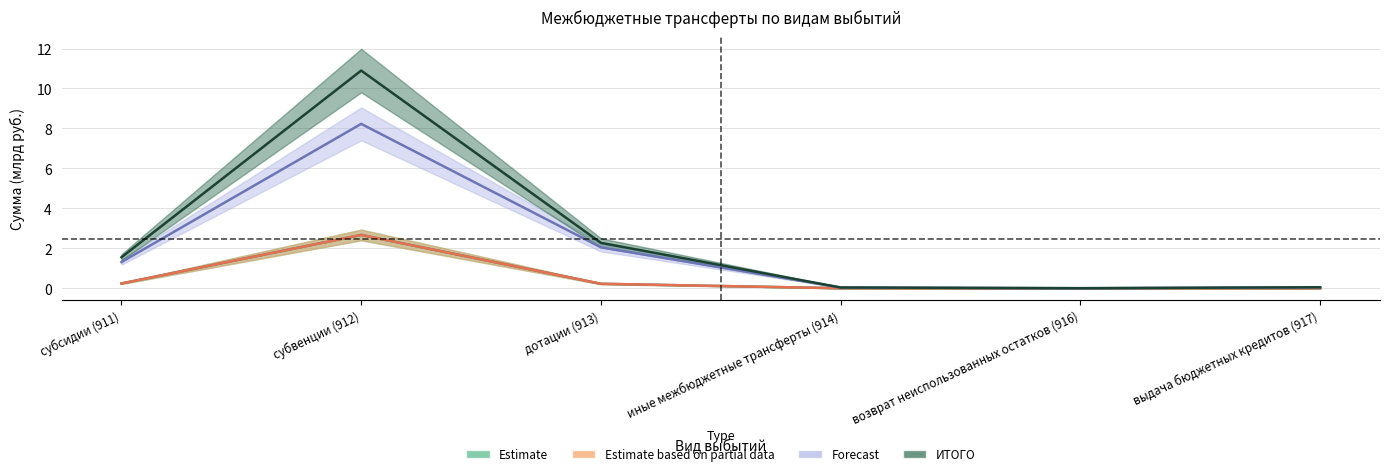

Is it true that бюджет субъекта РФ (col_3) equals 0.0 at иные межбюджетные трансферты (914)?

False